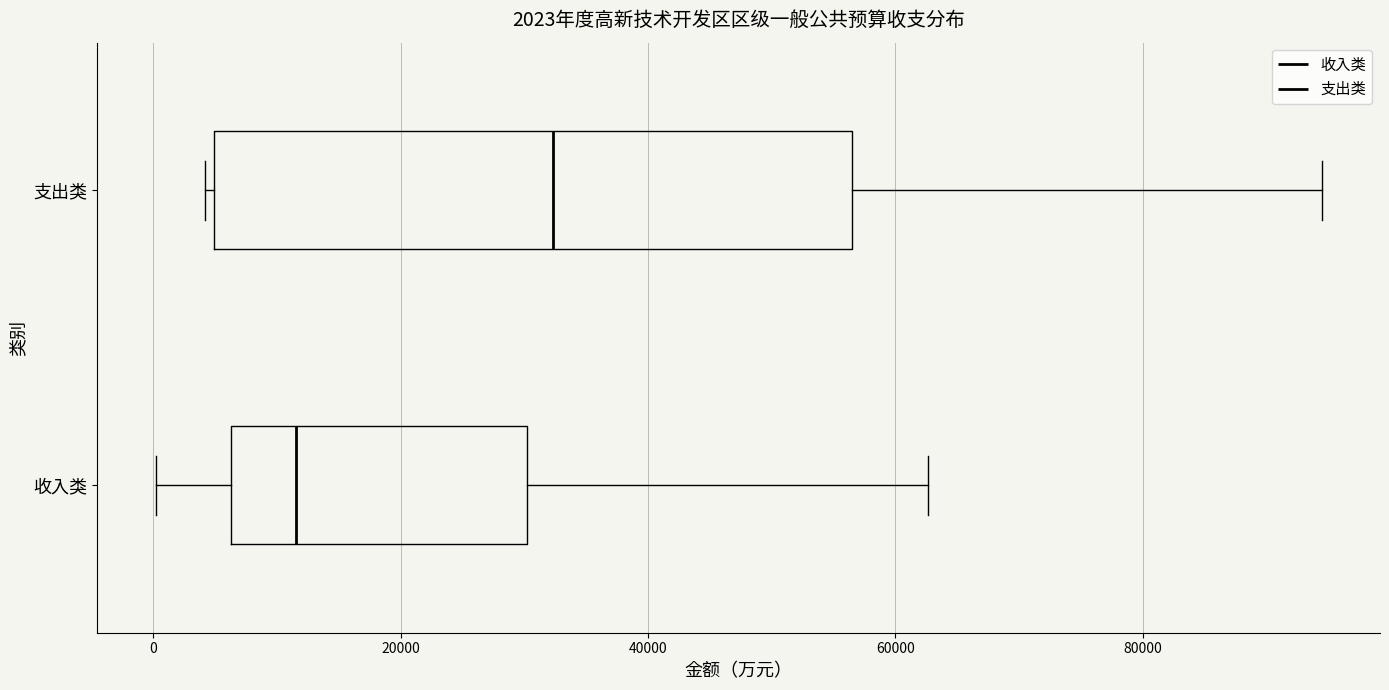

Which box has the furthest to the left median line?

收入类